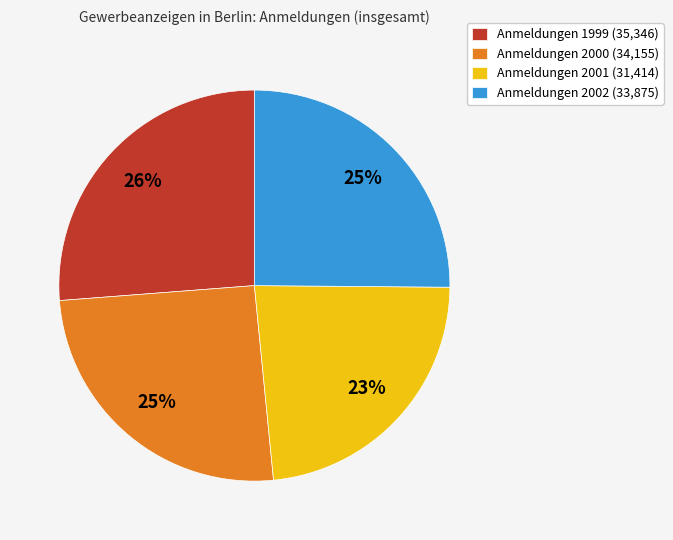

Which slice is the largest?

Anmeldungen 1999 (35,346)